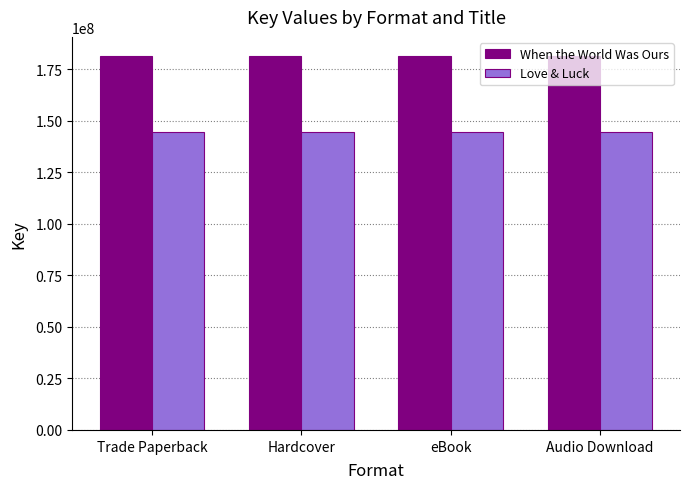

How many bars are there in total?

8